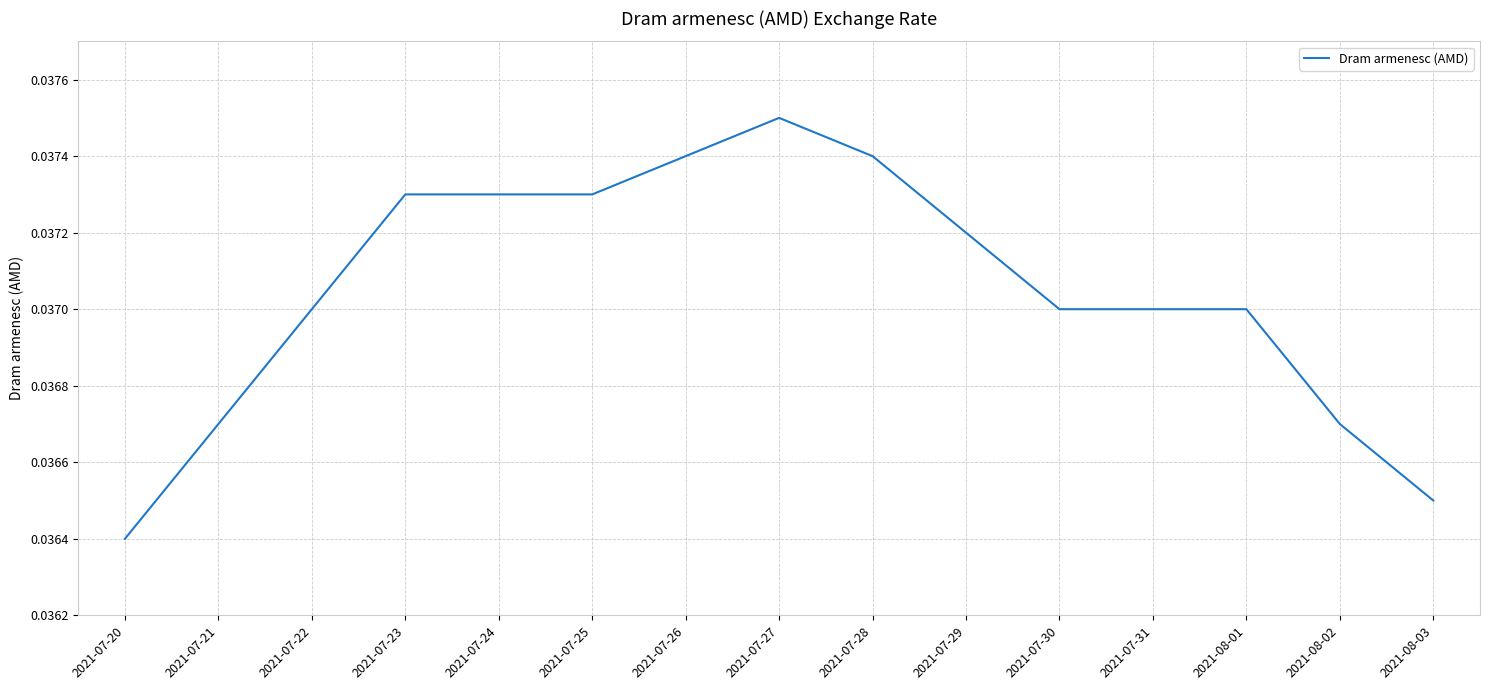

At which category does the chart reach its peak across all series?

2021-07-27